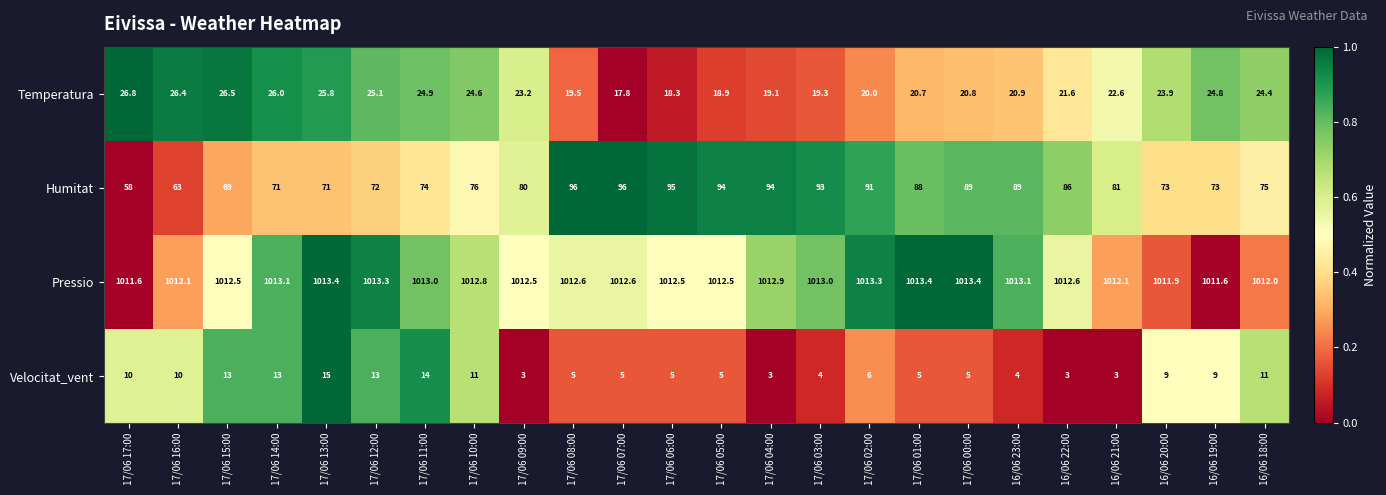

Between 17/06 11:00 and 17/06 08:00, which series saw the biggest shift?

Humitat